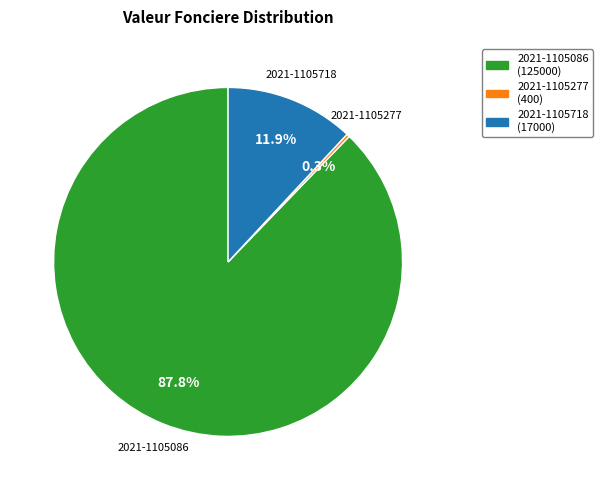

Does any single category account for the majority?

Yes